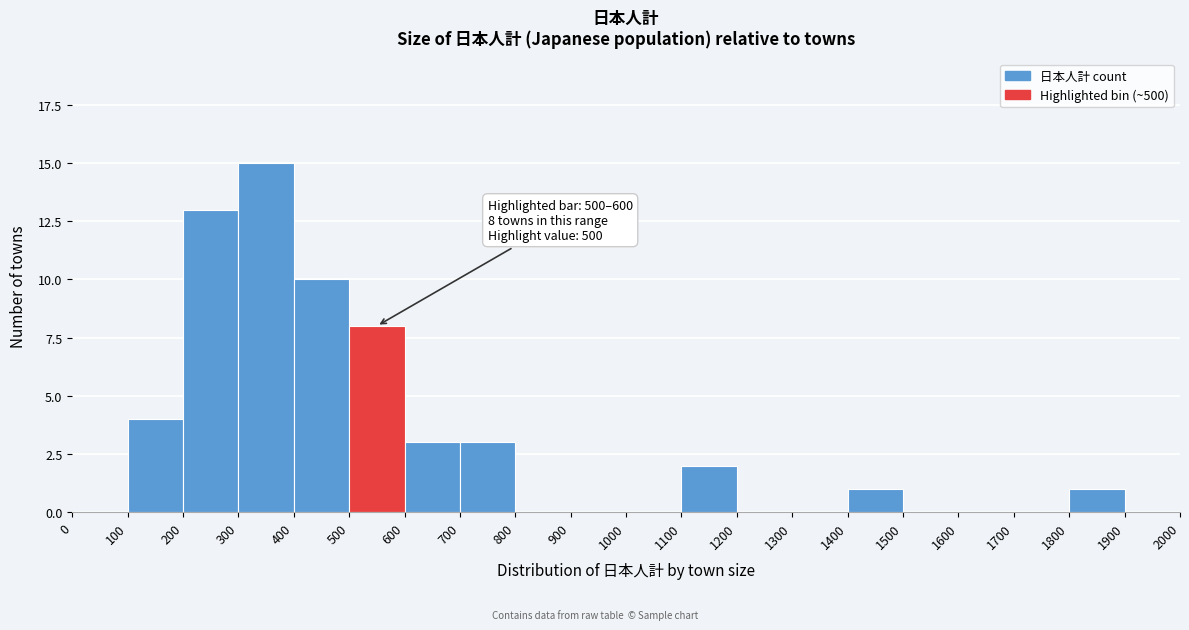

Over which range of the x-axis is the bar tallest?

300 to 400